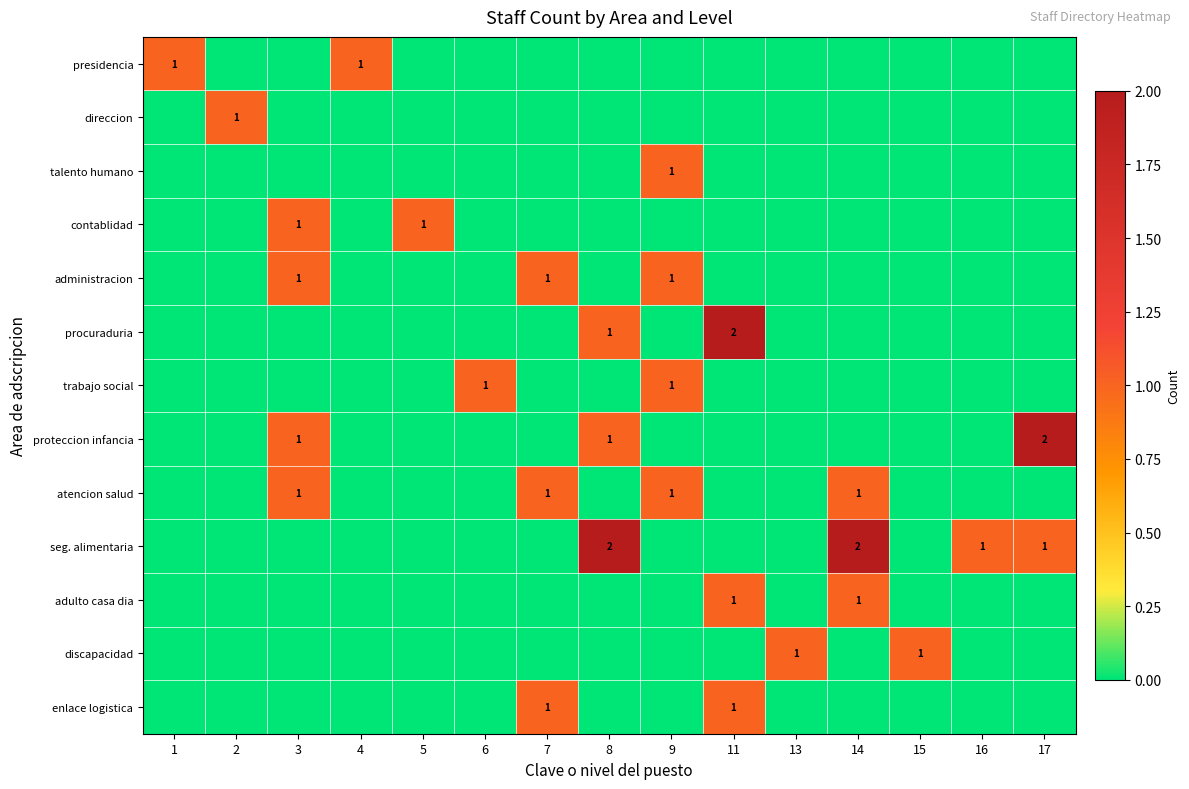

Is it true that seg. alimentaria equals 1 at 8?

False